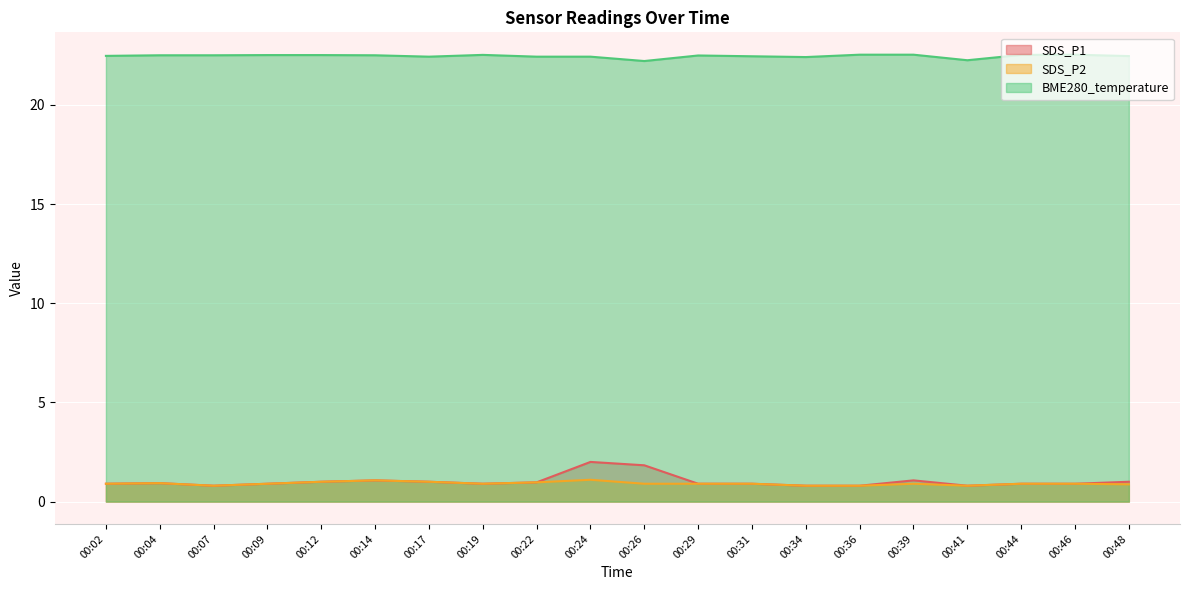

Which series changed the most between 00:04 and 00:14?

SDS_P1